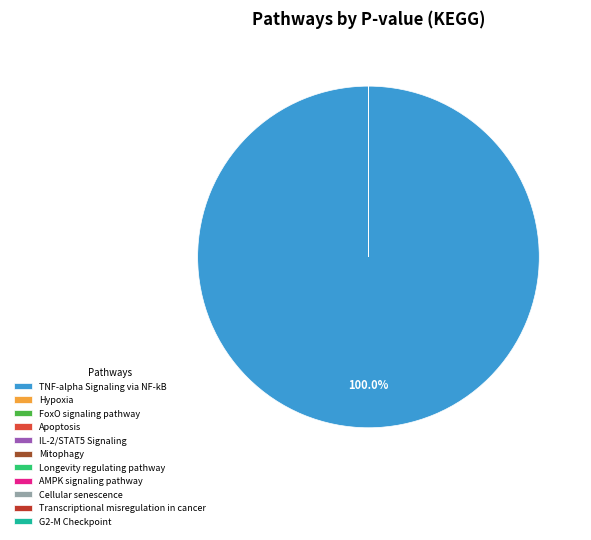

Is there a majority slice in this chart?

Yes